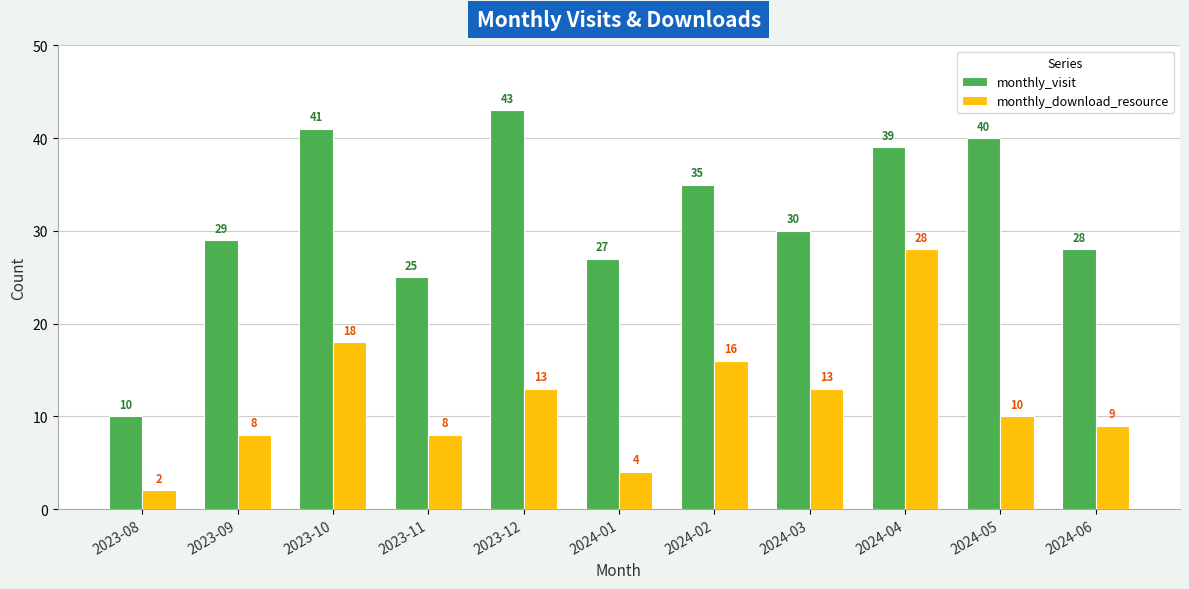

What are all the series names shown in the legend?

monthly_visit, monthly_download_resource